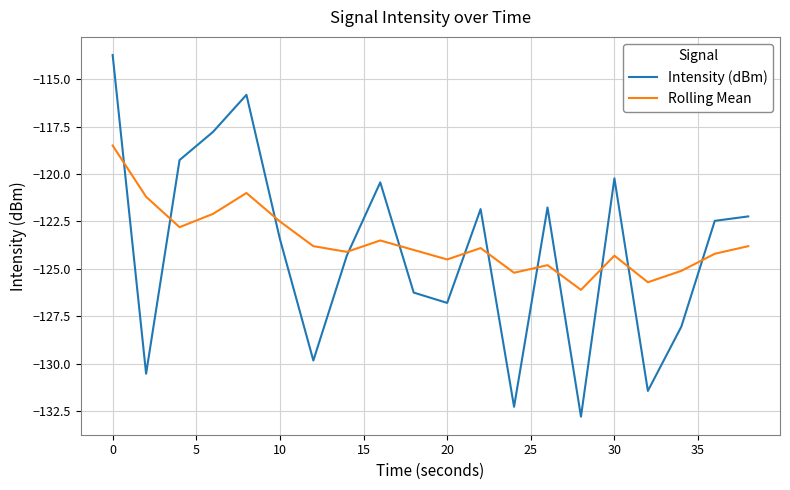

What is the smallest value displayed?

-132.8